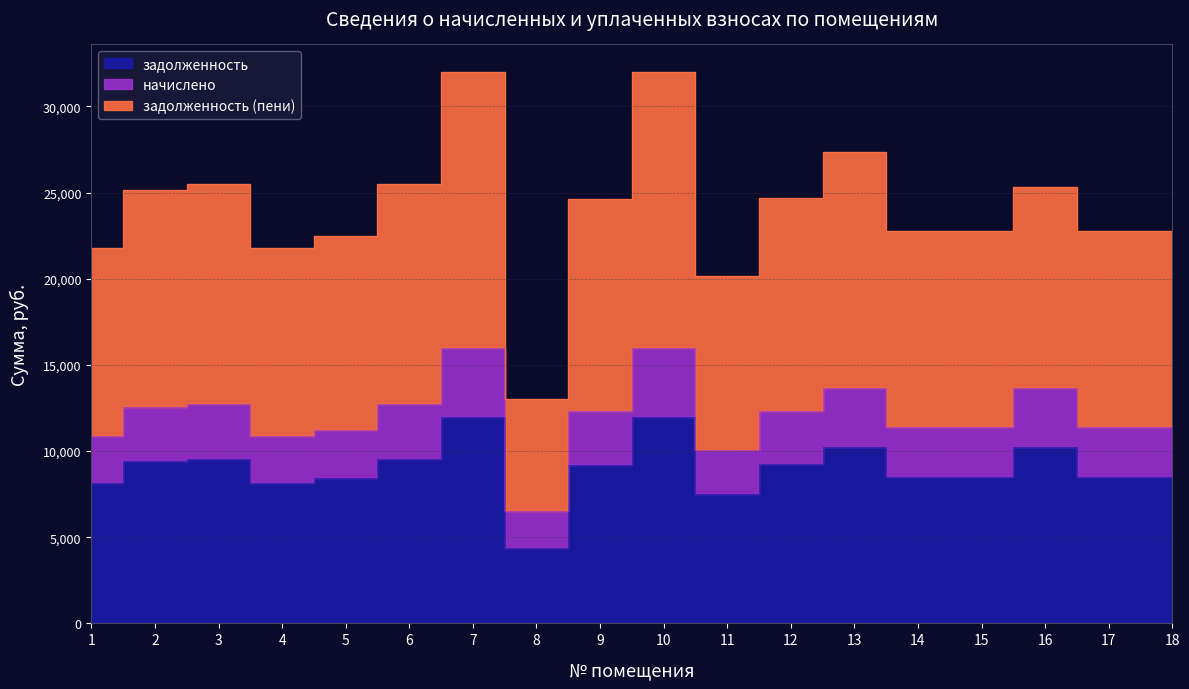

How many interior local peaks does the задолженность series have?

5